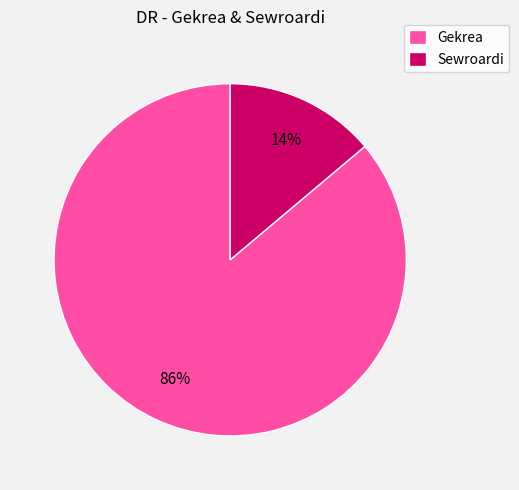

Which category accounts for the majority?

Gekrea